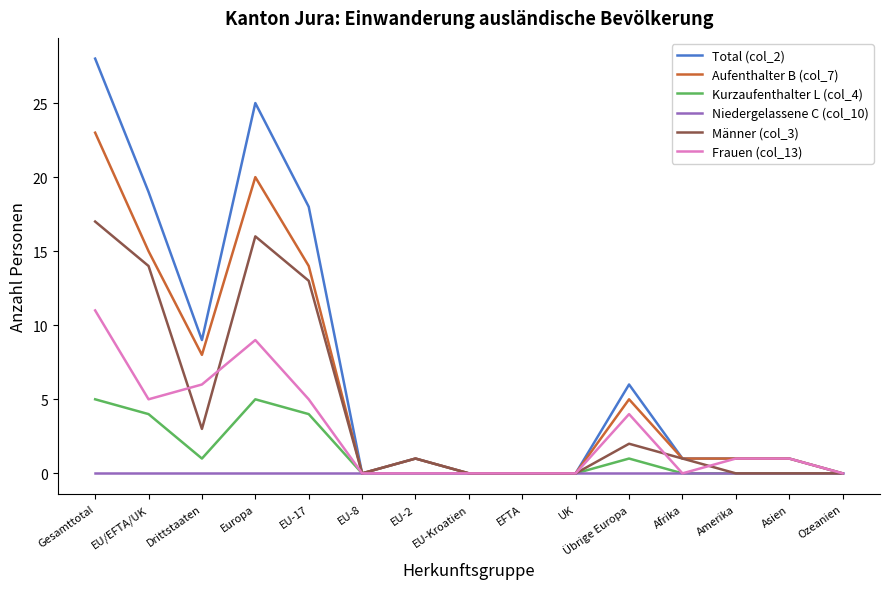

What position from the right is EU-17?

11